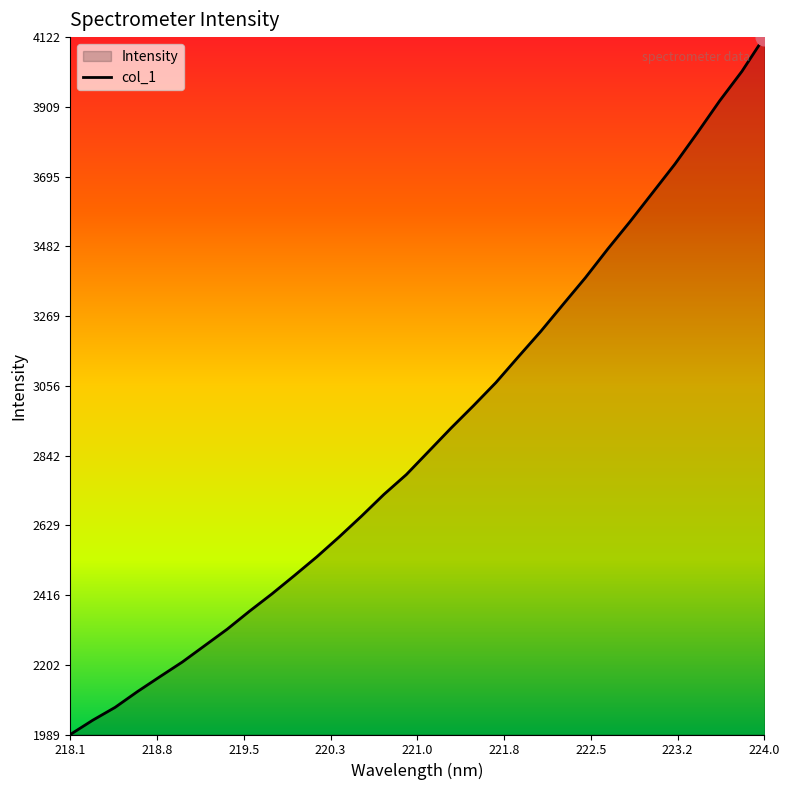

What is the difference between the maximum and minimum values?

2133.0